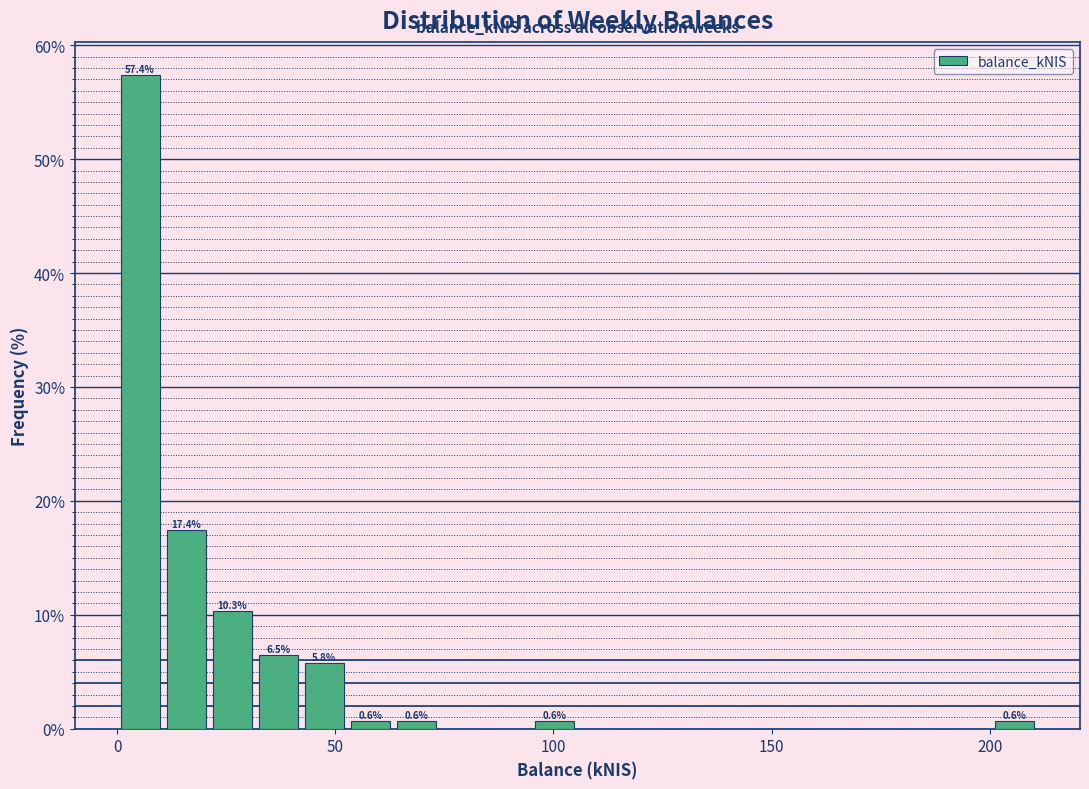

Read against the x-axis, roughly where is the centre of the tallest bar?

5